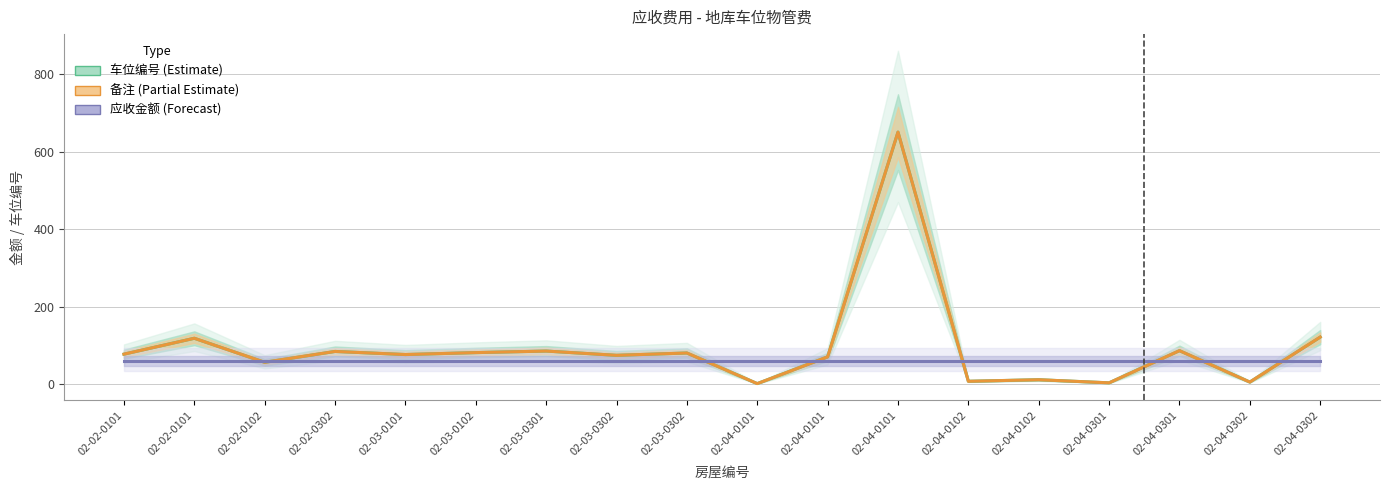

True or false: 车位编号 (Estimate) and 备注 (Partial Estimate) intersect in this chart.

False